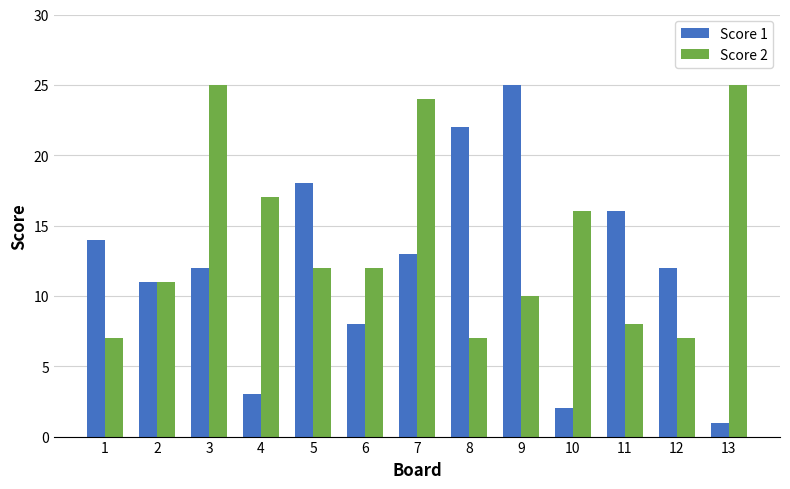

What is the value of the Score 2 bar at the 8th from the left?

7